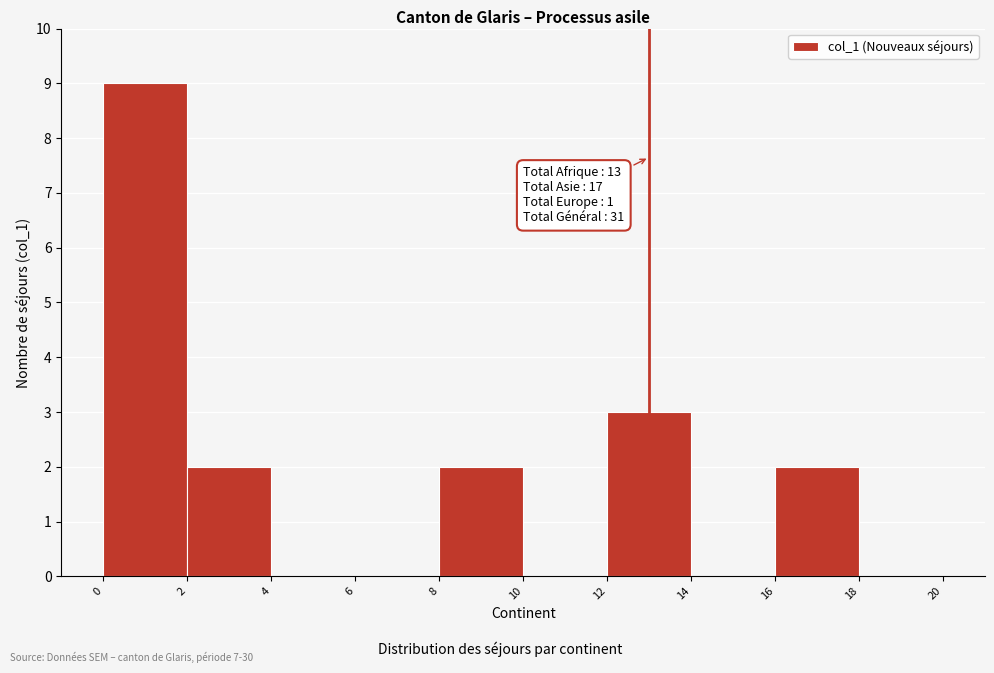

Over which range of the x-axis is the bar tallest?

0 to 2